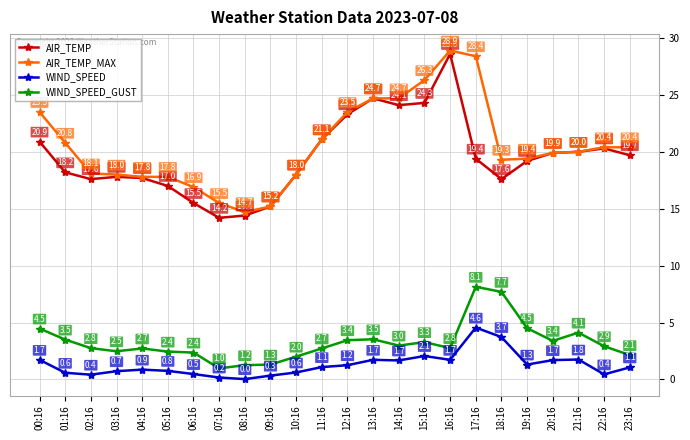

What is the total value across all series at 00:16?

50.6